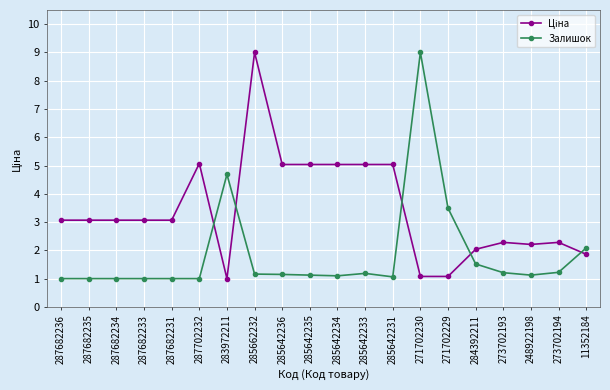

The Залишок series shows 1.0 at 287682236. True or false?

True